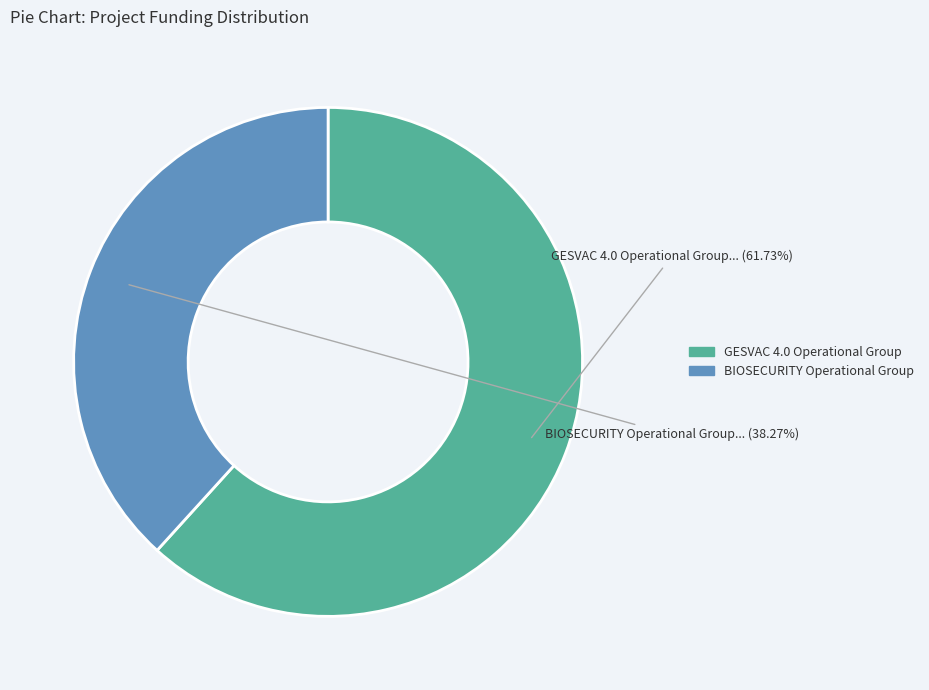

Count the number of slices in the pie.

2